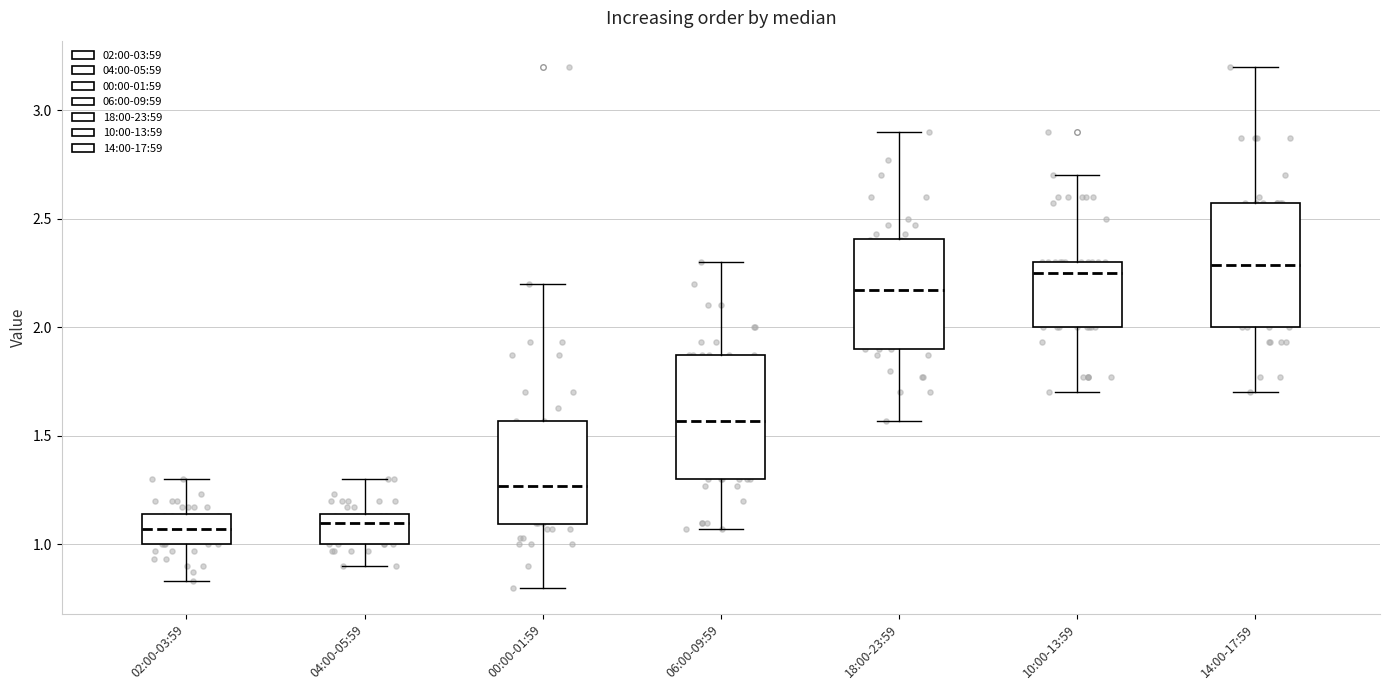

Where does the upper whisker of the box for 00:00-01:59 end on the y-axis? The values are not printed on the chart, so give them approximately, as read against the axis.

2.20